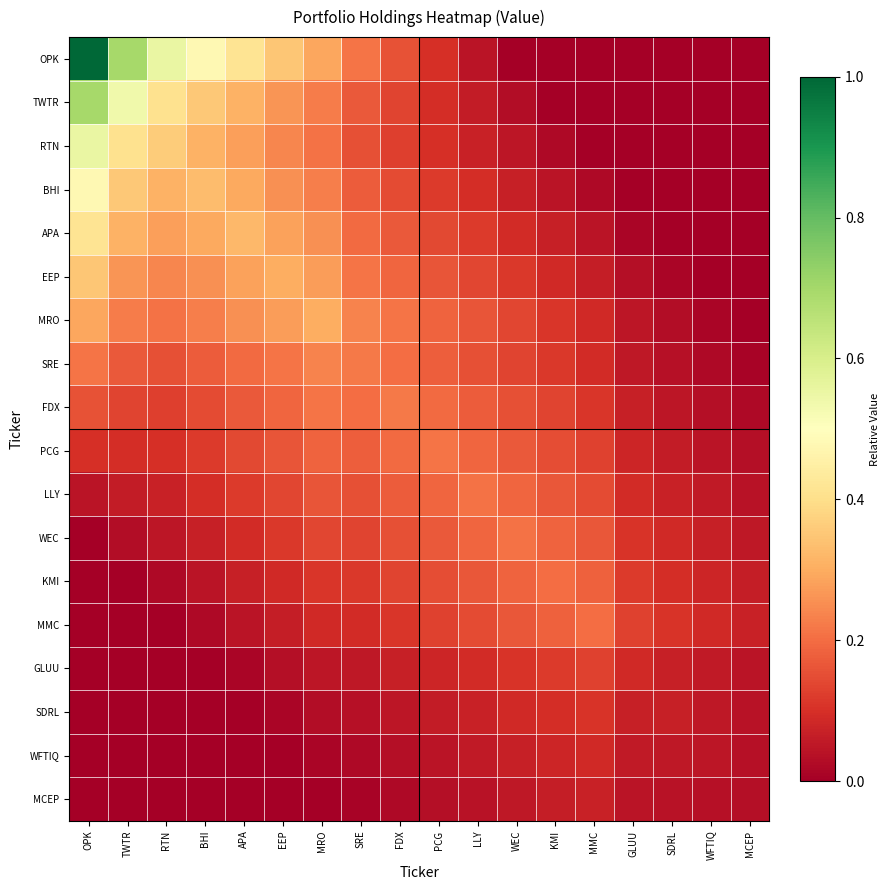

Reading left to right, list all the values displayed in this chart.

OPK: OPK=1.0	TWTR=0.7	RTN=0.6	BHI=0.5	APA=0.4	EEP=0.3	MRO=0.3	SRE=0.2	FDX=0.2	PCG=0.1	LLY=0.0	WEC=0.0	KMI=0.0	MMC=0.0	GLUU=0.0	SDRL=0.0	WFTIQ=0.0	MCEP=0.0
TWTR: OPK=0.7	TWTR=0.5	RTN=0.4	BHI=0.4	APA=0.3	EEP=0.3	MRO=0.2	SRE=0.2	FDX=0.1	PCG=0.1	LLY=0.1	WEC=0.0	KMI=0.0	MMC=0.0	GLUU=0.0	SDRL=0.0	WFTIQ=0.0	MCEP=0.0
RTN: OPK=0.6	TWTR=0.4	RTN=0.4	BHI=0.3	APA=0.3	EEP=0.2	MRO=0.2	SRE=0.2	FDX=0.1	PCG=0.1	LLY=0.1	WEC=0.0	KMI=0.0	MMC=0.0	GLUU=0.0	SDRL=0.0	WFTIQ=0.0	MCEP=0.0
BHI: OPK=0.5	TWTR=0.4	RTN=0.3	BHI=0.3	APA=0.3	EEP=0.3	MRO=0.2	SRE=0.2	FDX=0.1	PCG=0.1	LLY=0.1	WEC=0.1	KMI=0.0	MMC=0.0	GLUU=0.0	SDRL=0.0	WFTIQ=0.0	MCEP=0.0
APA: OPK=0.4	TWTR=0.3	RTN=0.3	BHI=0.3	APA=0.3	EEP=0.3	MRO=0.3	SRE=0.2	FDX=0.2	PCG=0.1	LLY=0.1	WEC=0.1	KMI=0.1	MMC=0.0	GLUU=0.0	SDRL=0.0	WFTIQ=0.0	MCEP=0.0
EEP: OPK=0.3	TWTR=0.3	RTN=0.2	BHI=0.3	APA=0.3	EEP=0.3	MRO=0.3	SRE=0.2	FDX=0.2	PCG=0.2	LLY=0.1	WEC=0.1	KMI=0.1	MMC=0.1	GLUU=0.0	SDRL=0.0	WFTIQ=0.0	MCEP=0.0
MRO: OPK=0.3	TWTR=0.2	RTN=0.2	BHI=0.2	APA=0.3	EEP=0.3	MRO=0.3	SRE=0.2	FDX=0.2	PCG=0.2	LLY=0.2	WEC=0.1	KMI=0.1	MMC=0.1	GLUU=0.1	SDRL=0.0	WFTIQ=0.0	MCEP=0.0
SRE: OPK=0.2	TWTR=0.2	RTN=0.2	BHI=0.2	APA=0.2	EEP=0.2	MRO=0.2	SRE=0.2	FDX=0.2	PCG=0.2	LLY=0.2	WEC=0.1	KMI=0.1	MMC=0.1	GLUU=0.1	SDRL=0.0	WFTIQ=0.0	MCEP=0.0
FDX: OPK=0.2	TWTR=0.1	RTN=0.1	BHI=0.1	APA=0.2	EEP=0.2	MRO=0.2	SRE=0.2	FDX=0.2	PCG=0.2	LLY=0.2	WEC=0.2	KMI=0.1	MMC=0.1	GLUU=0.1	SDRL=0.1	WFTIQ=0.0	MCEP=0.0
PCG: OPK=0.1	TWTR=0.1	RTN=0.1	BHI=0.1	APA=0.1	EEP=0.2	MRO=0.2	SRE=0.2	FDX=0.2	PCG=0.2	LLY=0.2	WEC=0.2	KMI=0.1	MMC=0.1	GLUU=0.1	SDRL=0.1	WFTIQ=0.0	MCEP=0.0
LLY: OPK=0.0	TWTR=0.1	RTN=0.1	BHI=0.1	APA=0.1	EEP=0.1	MRO=0.2	SRE=0.2	FDX=0.2	PCG=0.2	LLY=0.2	WEC=0.2	KMI=0.2	MMC=0.1	GLUU=0.1	SDRL=0.1	WFTIQ=0.1	MCEP=0.0
WEC: OPK=0.0	TWTR=0.0	RTN=0.0	BHI=0.1	APA=0.1	EEP=0.1	MRO=0.1	SRE=0.1	FDX=0.2	PCG=0.2	LLY=0.2	WEC=0.2	KMI=0.2	MMC=0.2	GLUU=0.1	SDRL=0.1	WFTIQ=0.1	MCEP=0.1
KMI: OPK=0.0	TWTR=0.0	RTN=0.0	BHI=0.0	APA=0.1	EEP=0.1	MRO=0.1	SRE=0.1	FDX=0.1	PCG=0.1	LLY=0.2	WEC=0.2	KMI=0.2	MMC=0.2	GLUU=0.1	SDRL=0.1	WFTIQ=0.1	MCEP=0.1
MMC: OPK=0.0	TWTR=0.0	RTN=0.0	BHI=0.0	APA=0.0	EEP=0.1	MRO=0.1	SRE=0.1	FDX=0.1	PCG=0.1	LLY=0.1	WEC=0.2	KMI=0.2	MMC=0.2	GLUU=0.1	SDRL=0.1	WFTIQ=0.1	MCEP=0.1
GLUU: OPK=0.0	TWTR=0.0	RTN=0.0	BHI=0.0	APA=0.0	EEP=0.0	MRO=0.1	SRE=0.1	FDX=0.1	PCG=0.1	LLY=0.1	WEC=0.1	KMI=0.1	MMC=0.1	GLUU=0.1	SDRL=0.1	WFTIQ=0.1	MCEP=0.0
SDRL: OPK=0.0	TWTR=0.0	RTN=0.0	BHI=0.0	APA=0.0	EEP=0.0	MRO=0.0	SRE=0.0	FDX=0.1	PCG=0.1	LLY=0.1	WEC=0.1	KMI=0.1	MMC=0.1	GLUU=0.1	SDRL=0.1	WFTIQ=0.1	MCEP=0.0
WFTIQ: OPK=0.0	TWTR=0.0	RTN=0.0	BHI=0.0	APA=0.0	EEP=0.0	MRO=0.0	SRE=0.0	FDX=0.0	PCG=0.0	LLY=0.1	WEC=0.1	KMI=0.1	MMC=0.1	GLUU=0.1	SDRL=0.1	WFTIQ=0.0	MCEP=0.0
MCEP: OPK=0.0	TWTR=0.0	RTN=0.0	BHI=0.0	APA=0.0	EEP=0.0	MRO=0.0	SRE=0.0	FDX=0.0	PCG=0.0	LLY=0.0	WEC=0.1	KMI=0.1	MMC=0.1	GLUU=0.0	SDRL=0.0	WFTIQ=0.0	MCEP=0.0